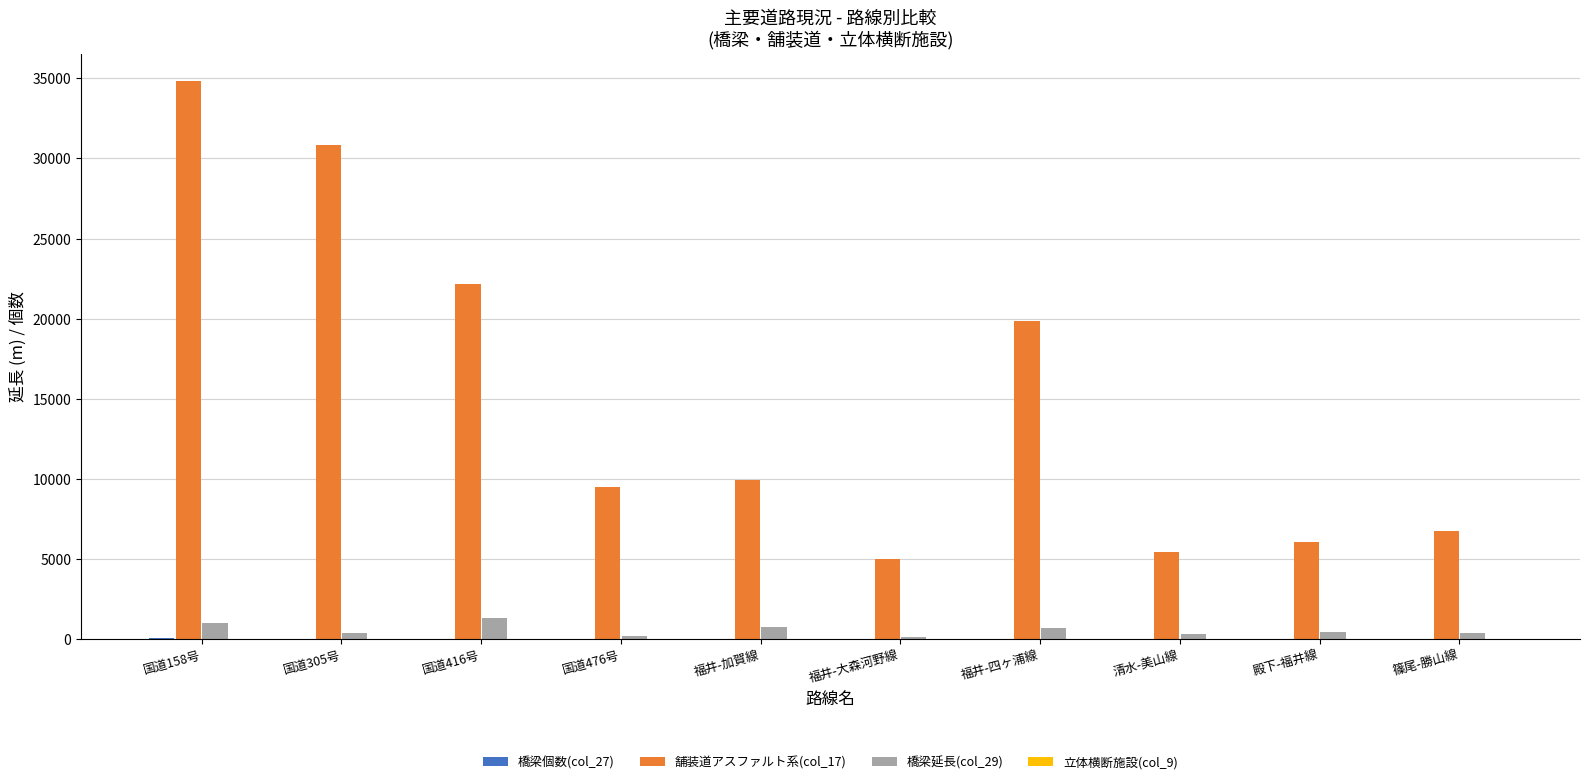

Which category has the highest value across all series?

国道158号